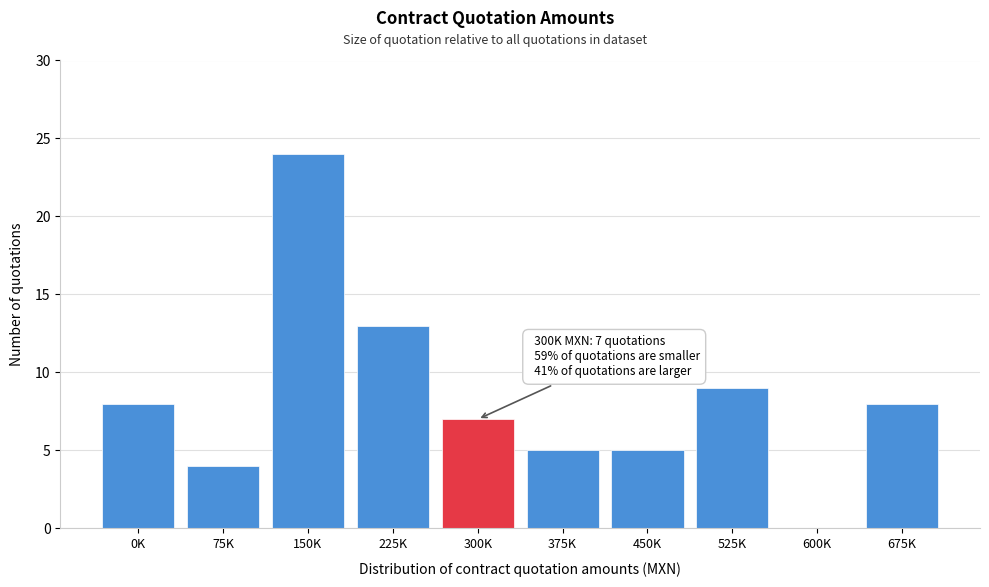

Reading left to right, list all the values displayed in this chart.

0K=8	75K=4	150K=24	225K=13	300K=7	375K=5	450K=5	525K=9	600K=0	675K=8